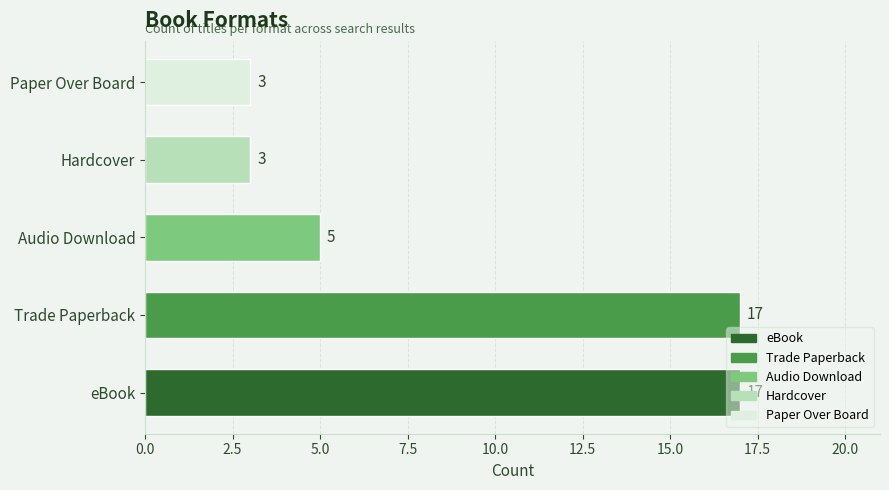

What is the difference between the maximum and minimum values?

14